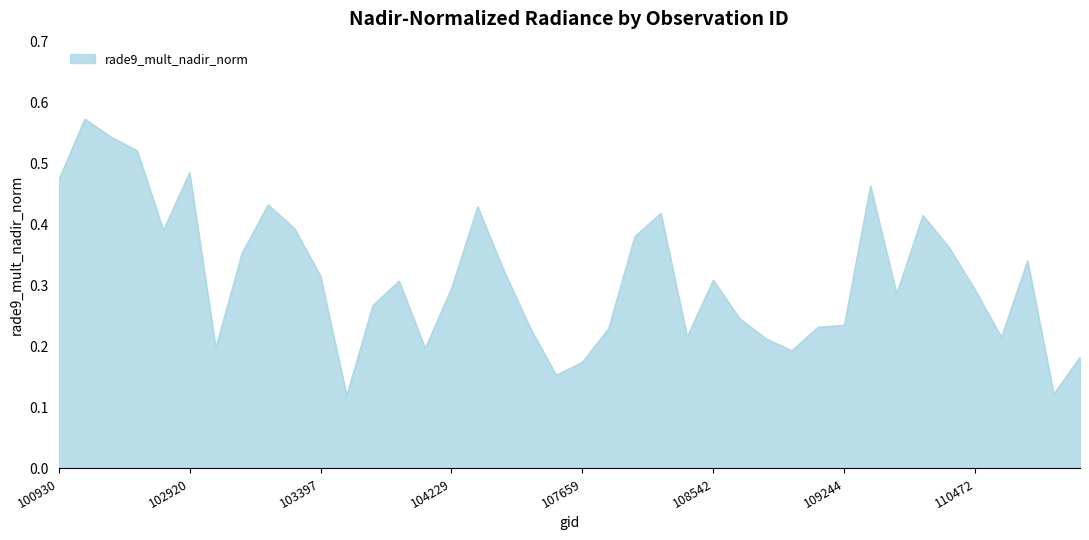

Does the chart display data point markers on the line(s)?

No